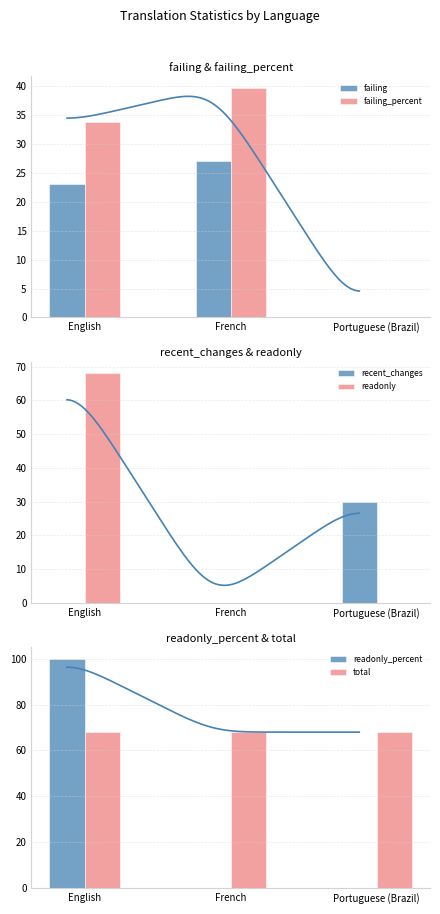

How many recent_changes values are between 0 and 30?

3